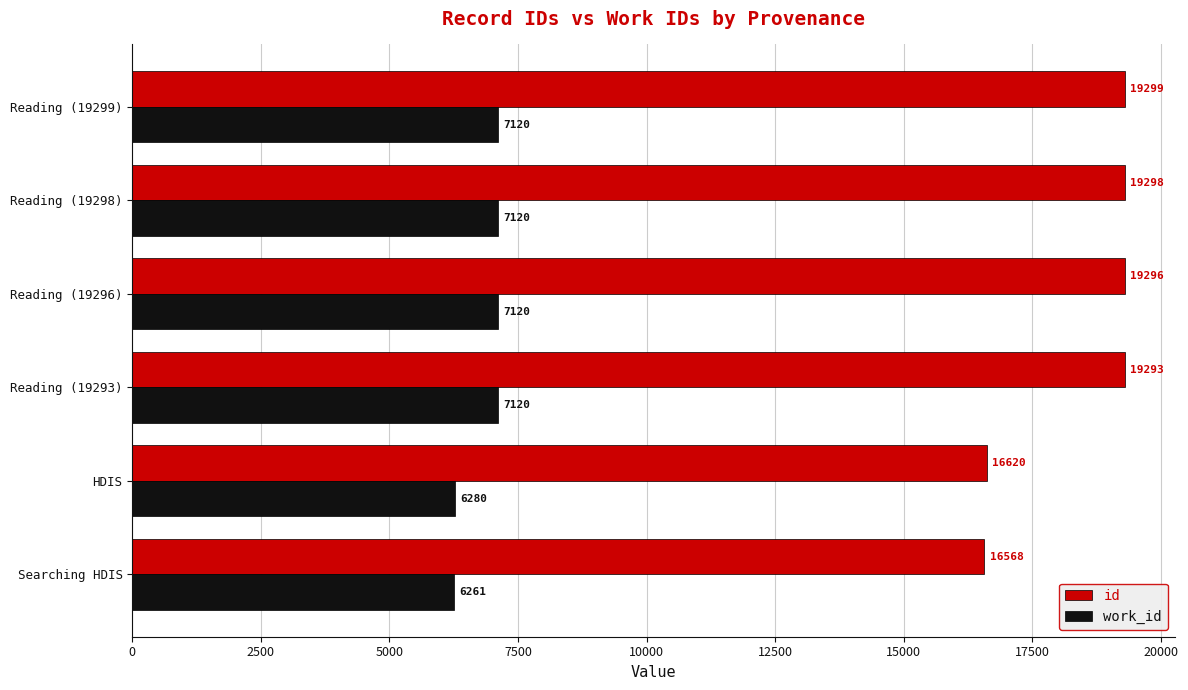

True or false: work_id has a value of 3047 at Reading (19298).

False